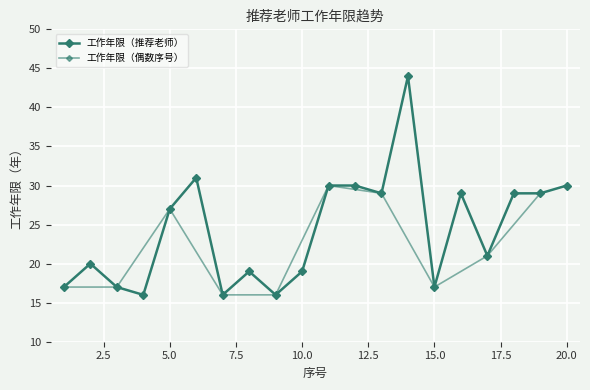

The chart shows a value of 26 at 9. True or false?

False